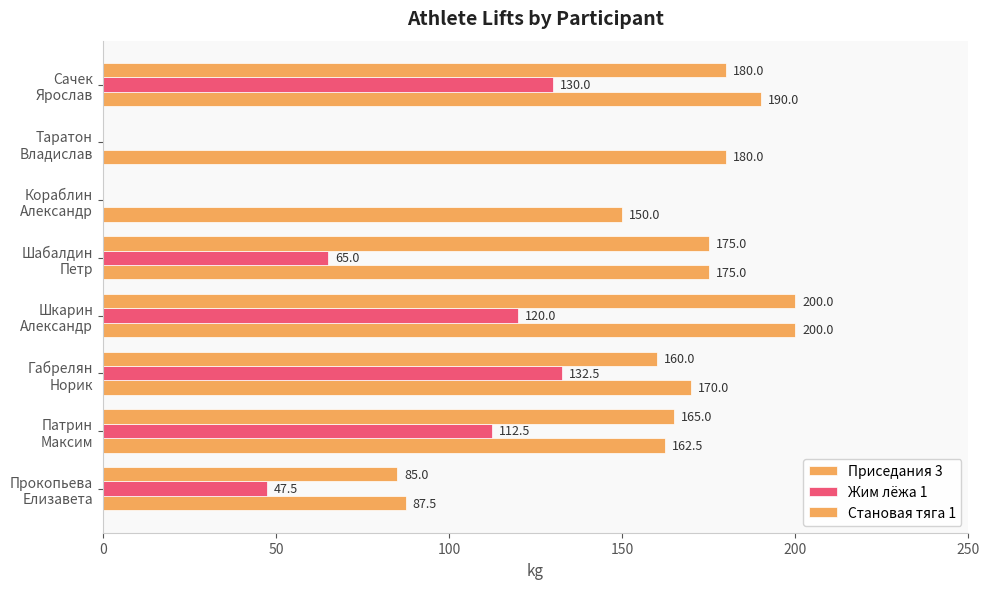

How many series are shown in this chart?

3